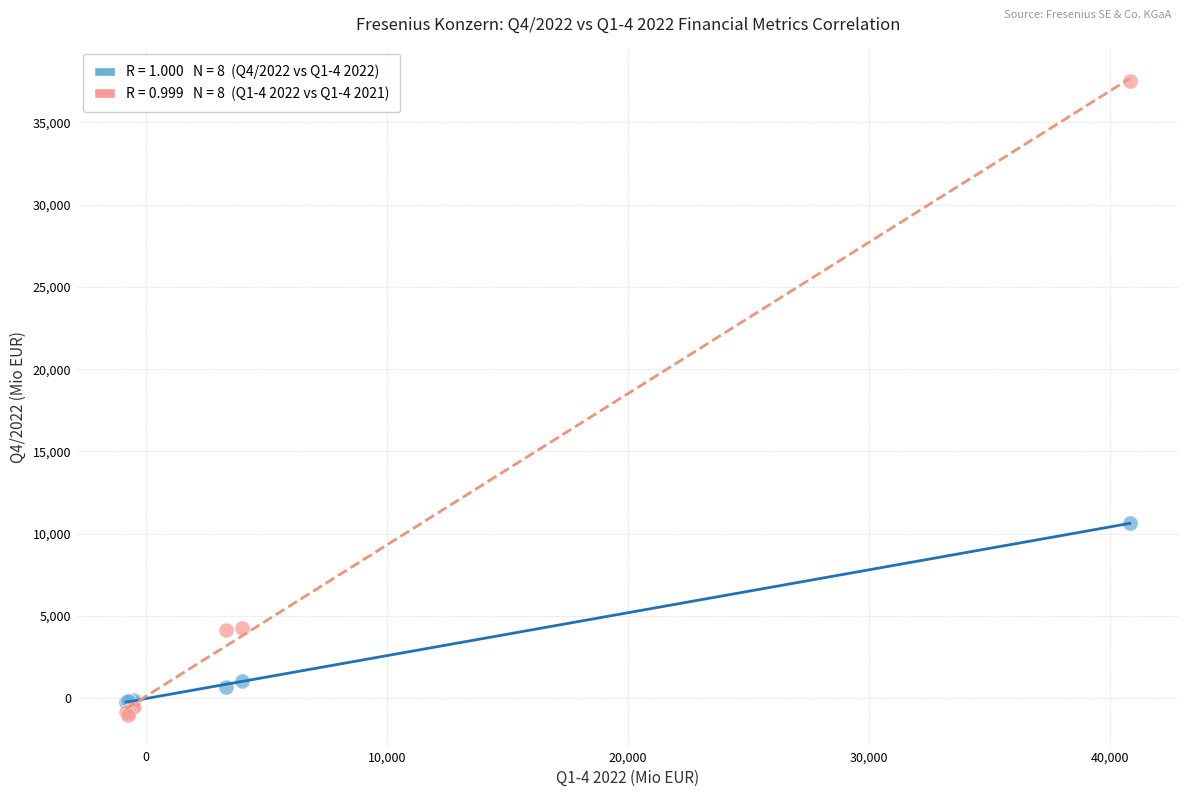

Across all series, what Y value is closest to 18259?

10643